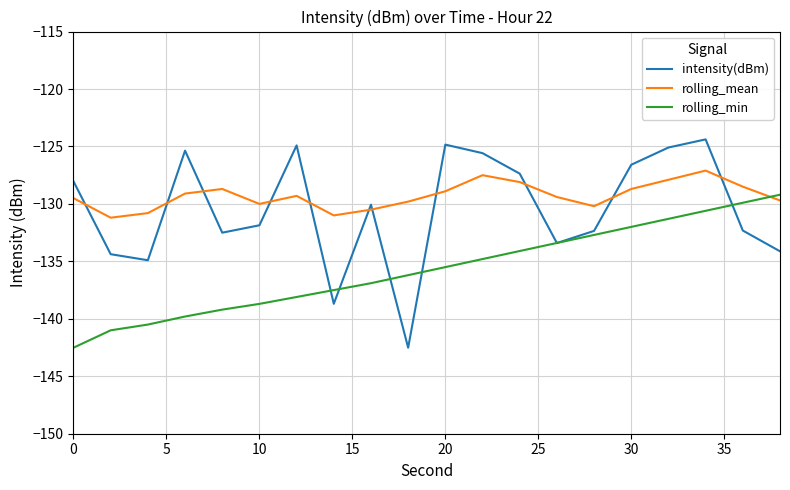

Does the chart have visible grid lines?

Yes